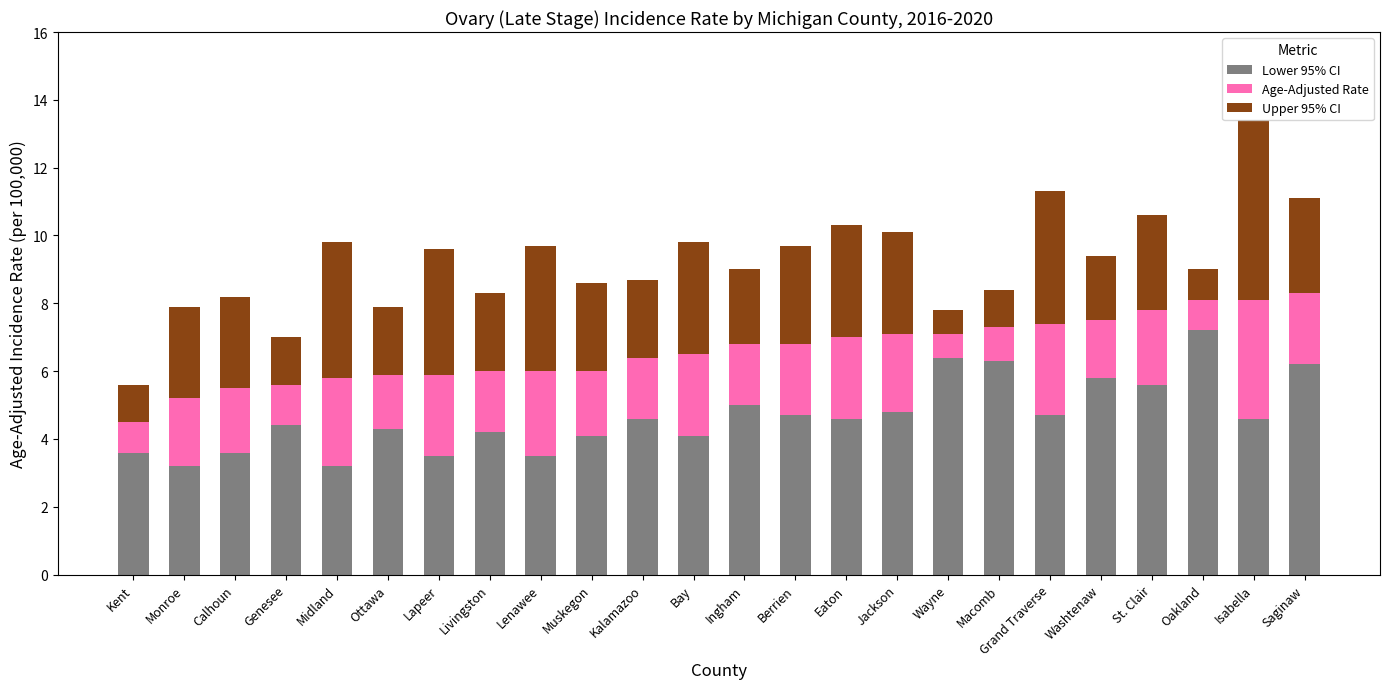

What is the lowest value of the Lower 95% CI series?

3.2